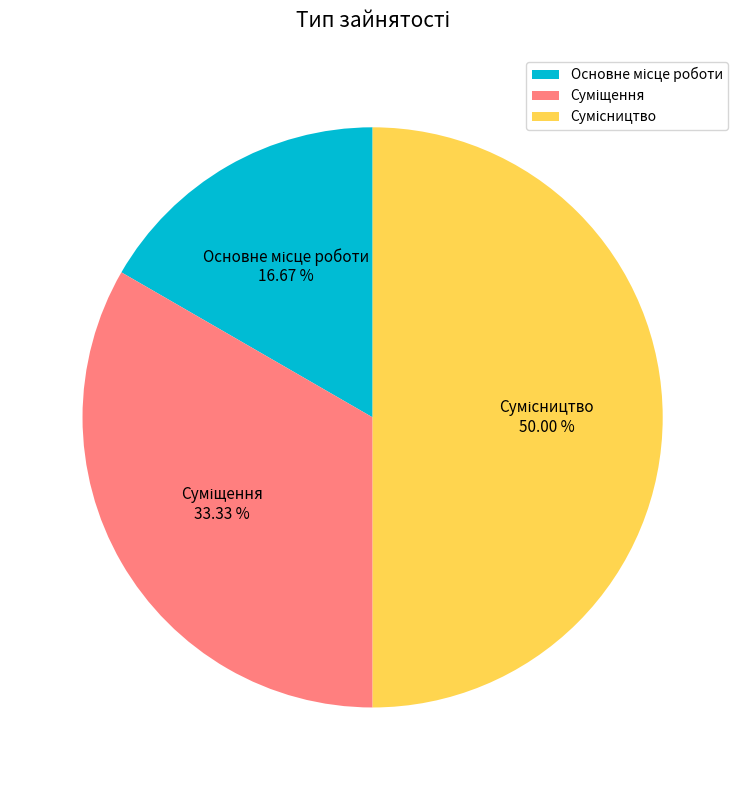

Approximately how many times larger is the value at Основне місце роботи compared to Сумісництво?

0.3